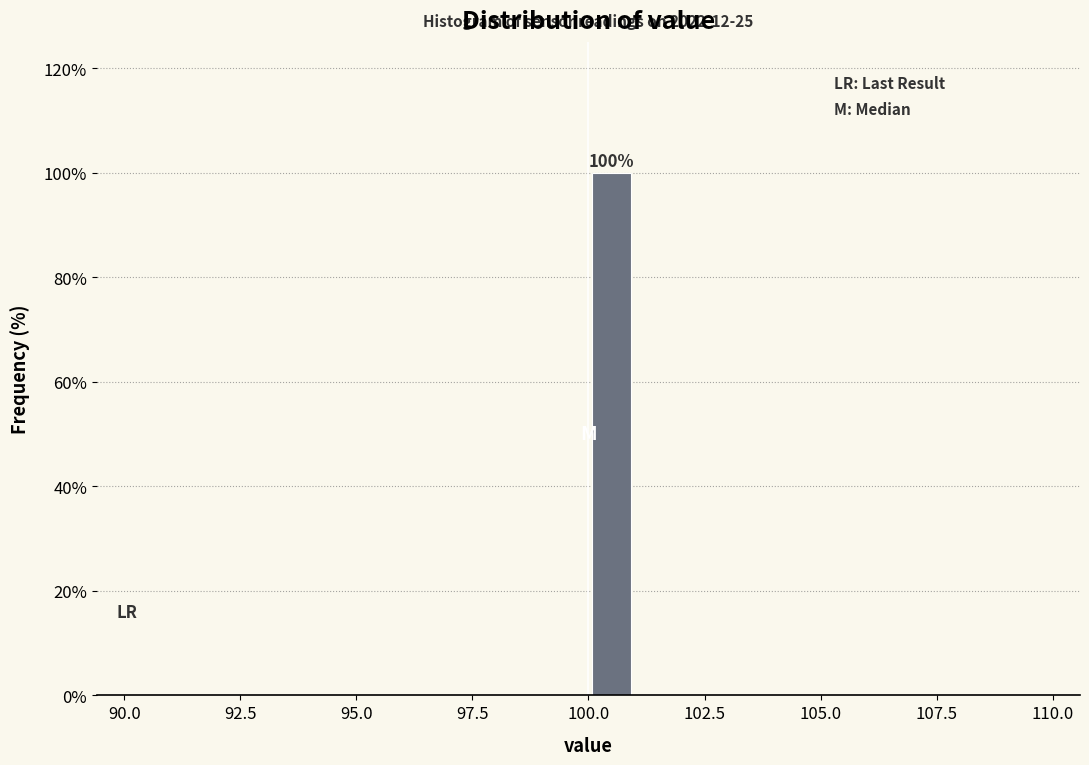

Around what value on the x-axis is the tallest bar? Give the approximate position of its centre, as read against the axis.

100.5